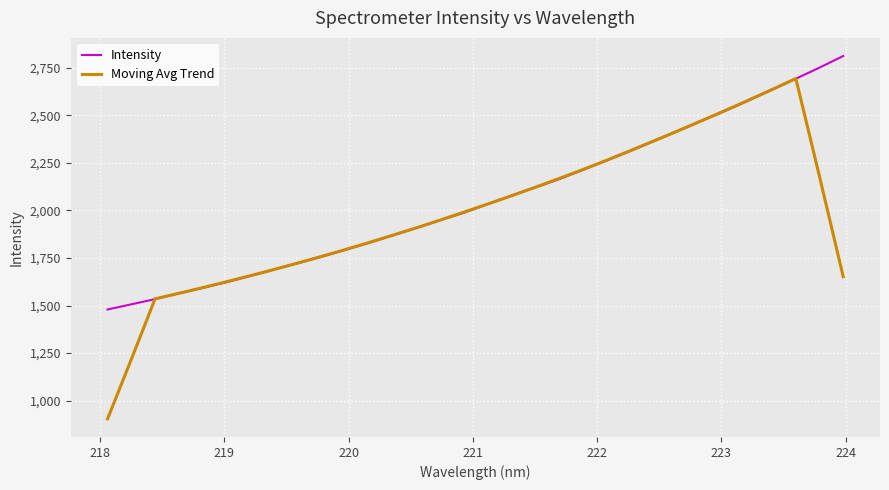

Rank the series by their average value, from highest to lowest.

Intensity, Moving Avg Trend